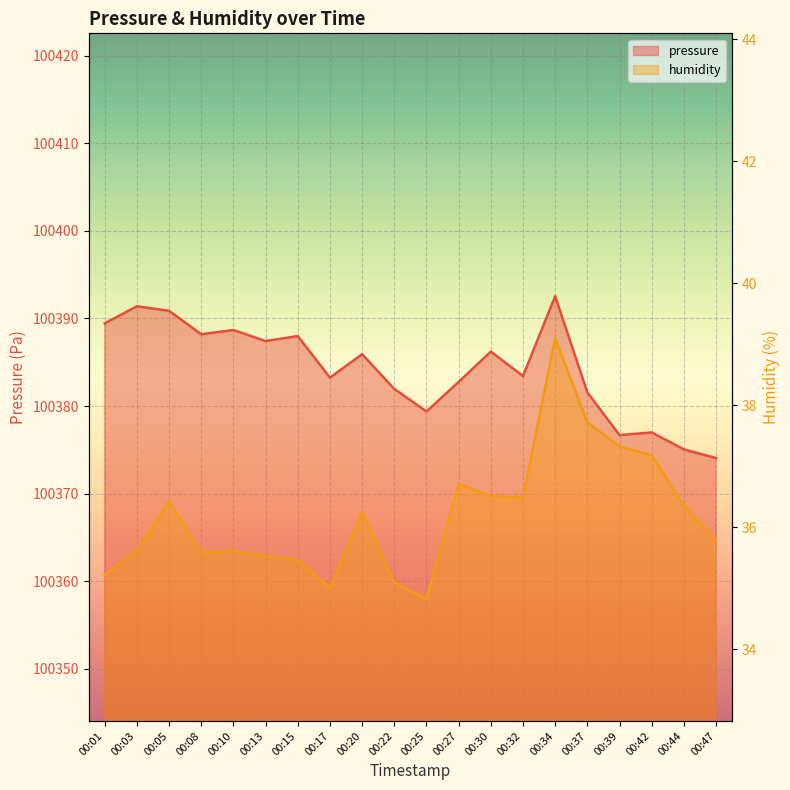

How many lines are shown in the chart?

2